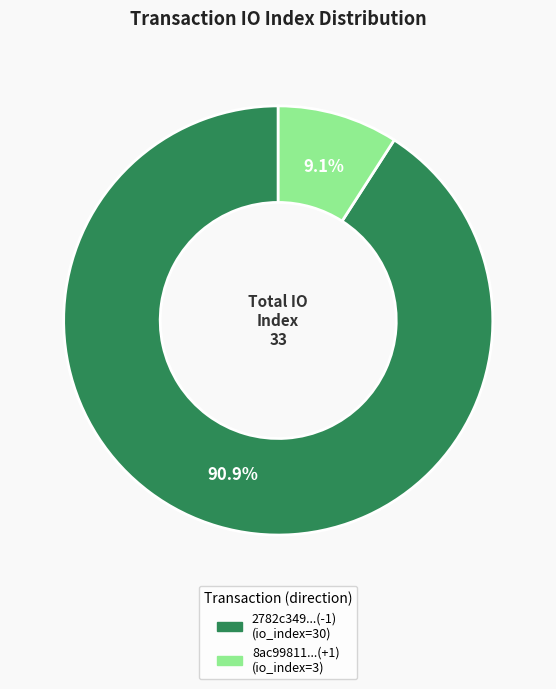

To the nearest percent, what is the average slice percentage?

50%